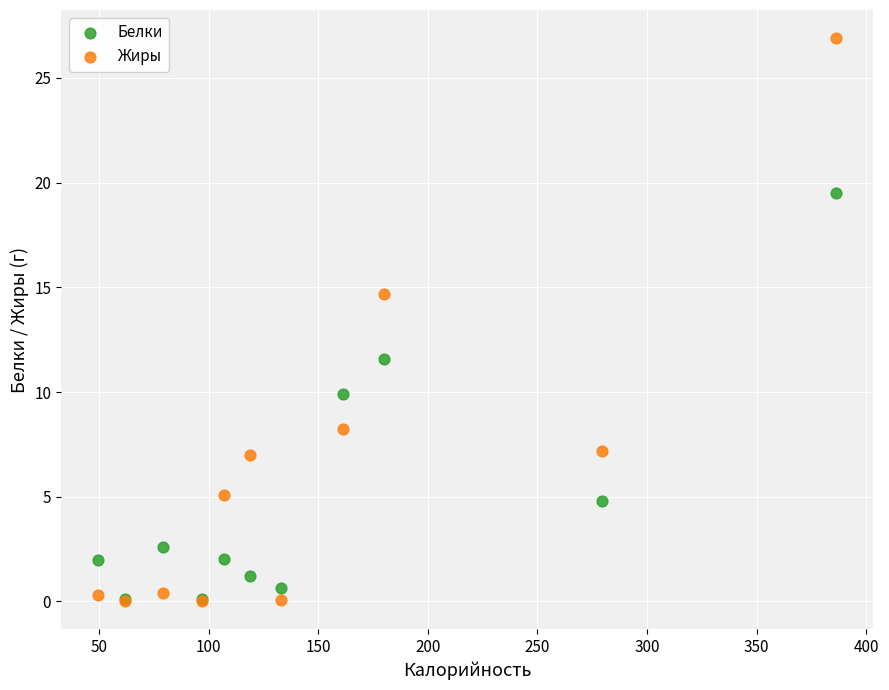

Across all series, what Y value is closest to 13?

11.6